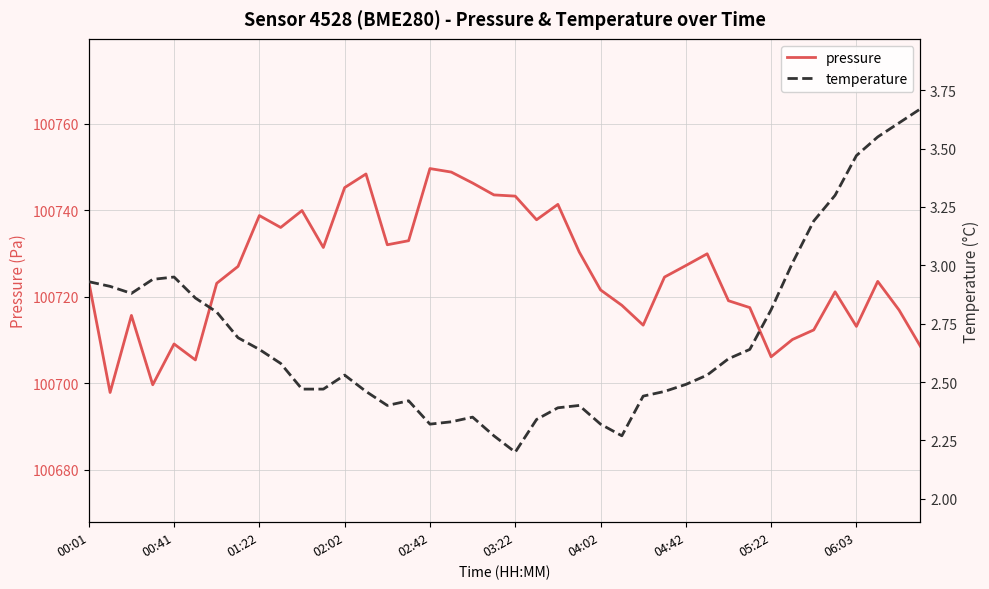

Does the chart have visible grid lines?

Yes